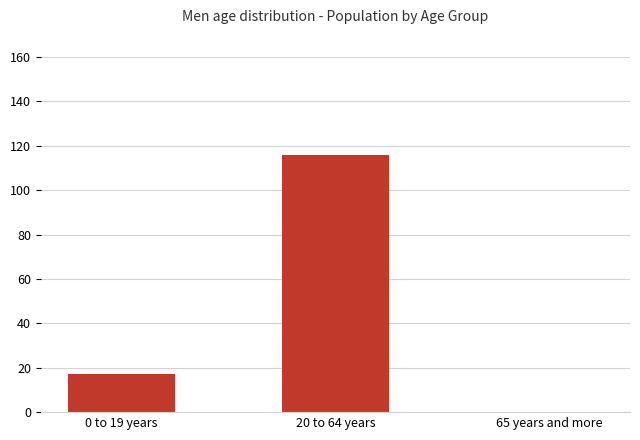

Between 65 years and more and 20 to 64 years, which is larger?

20 to 64 years